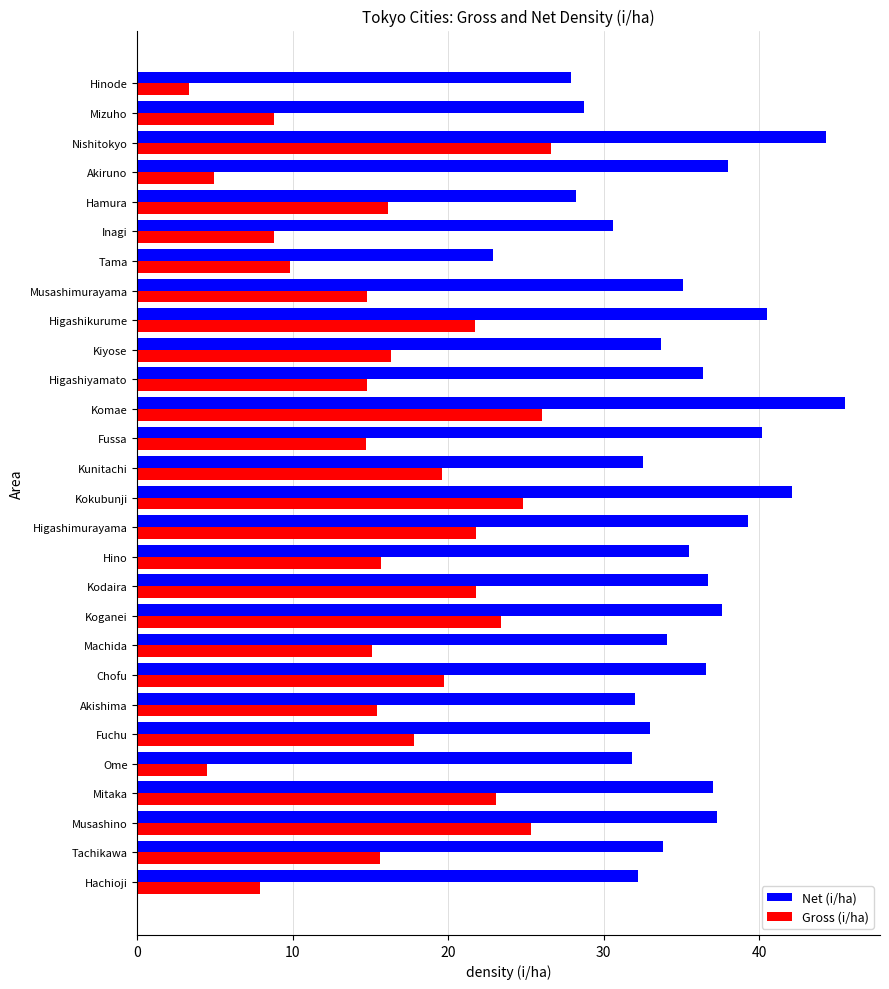

List the series in order of their overall mean, lowest first.

Gross (i/ha), Net (i/ha)